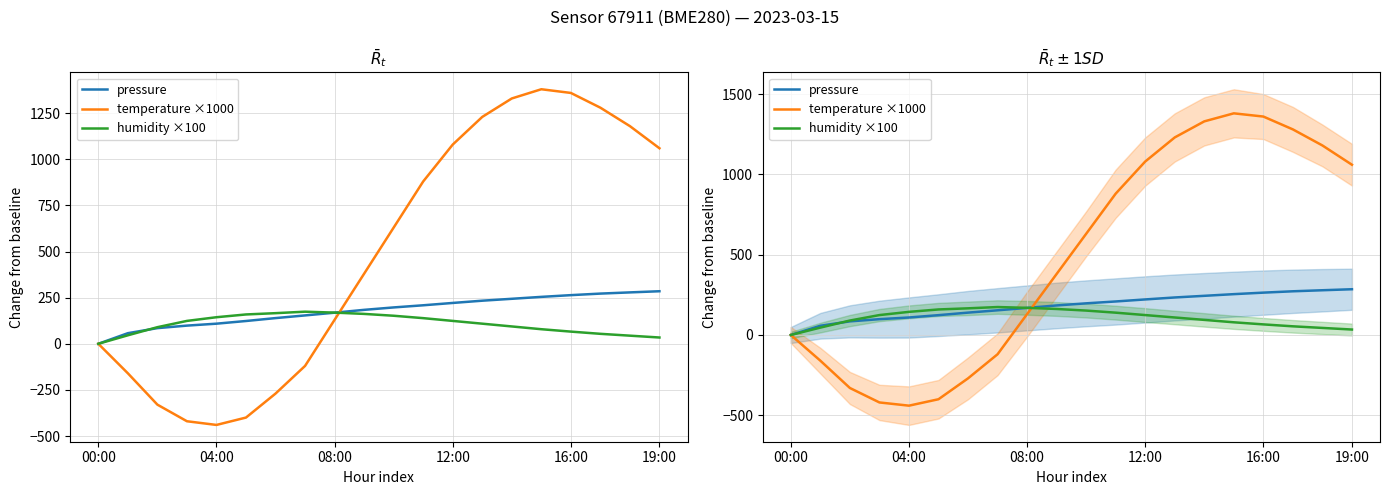

What is the greatest value displayed?

1380.0